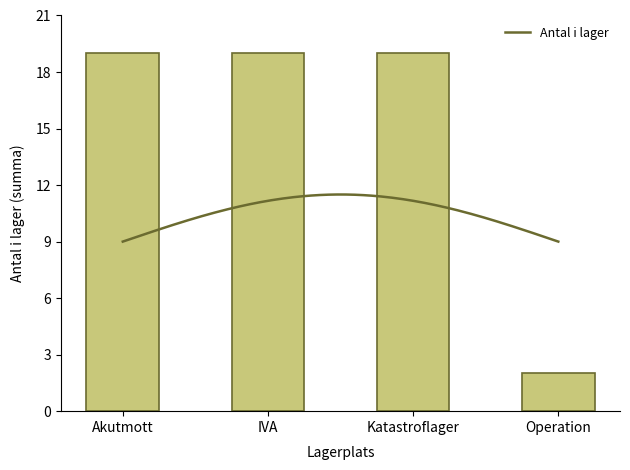

True or false: the data shows 31 at IVA.

False